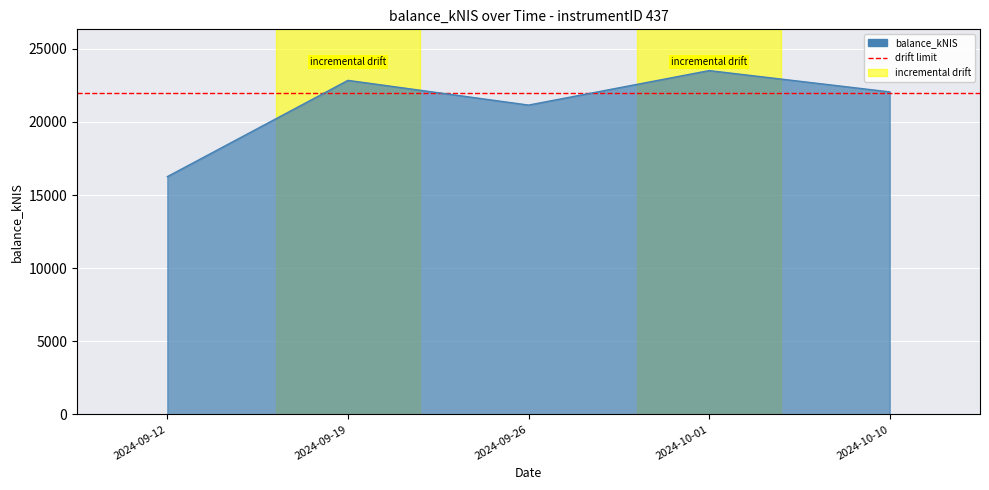

Where is the first local maximum?

2024-09-19